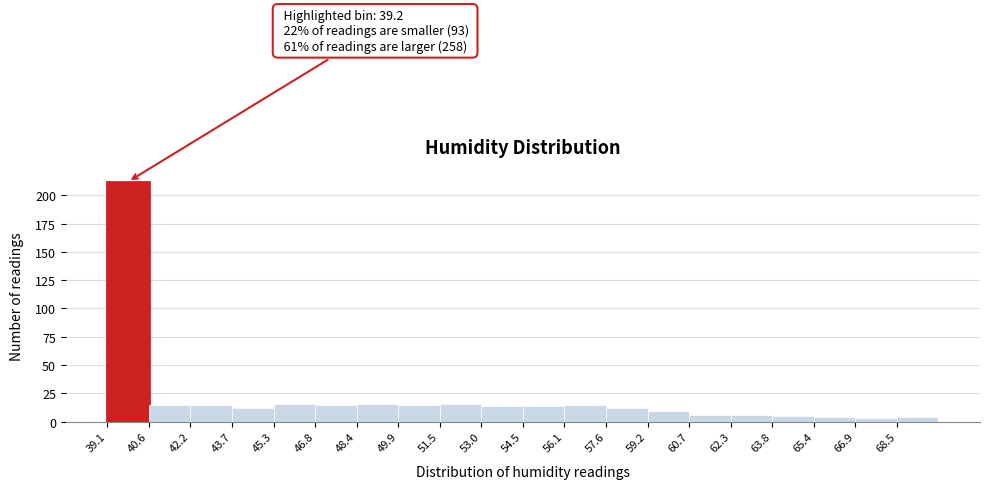

Which range on the x-axis has the tallest bar?

39.2 to 40.6